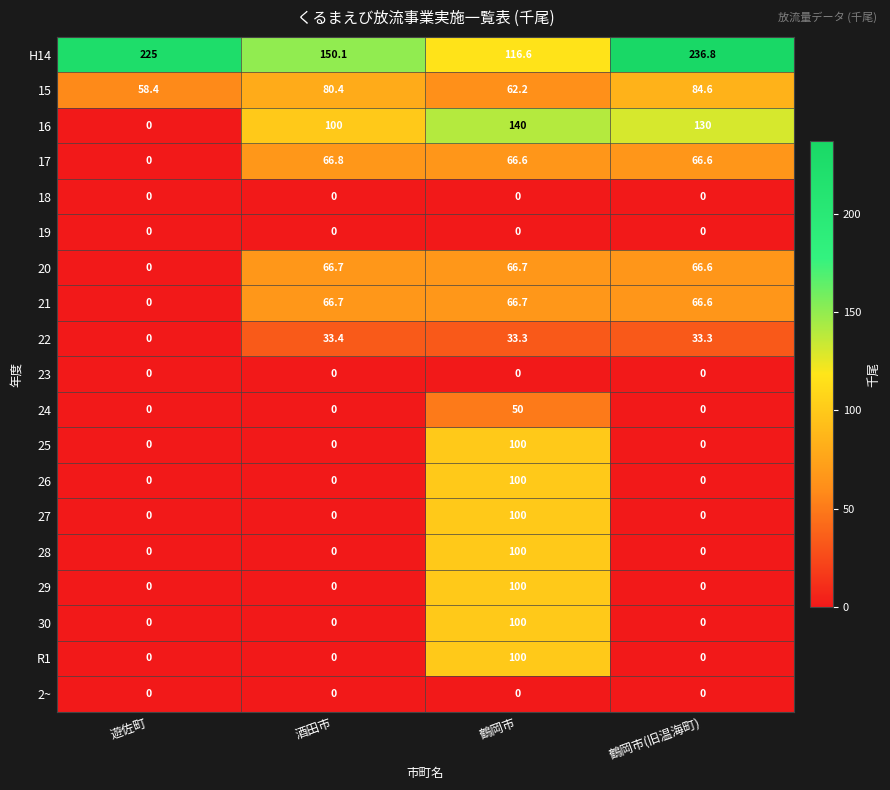

What is the maximum value for 17?

66.8